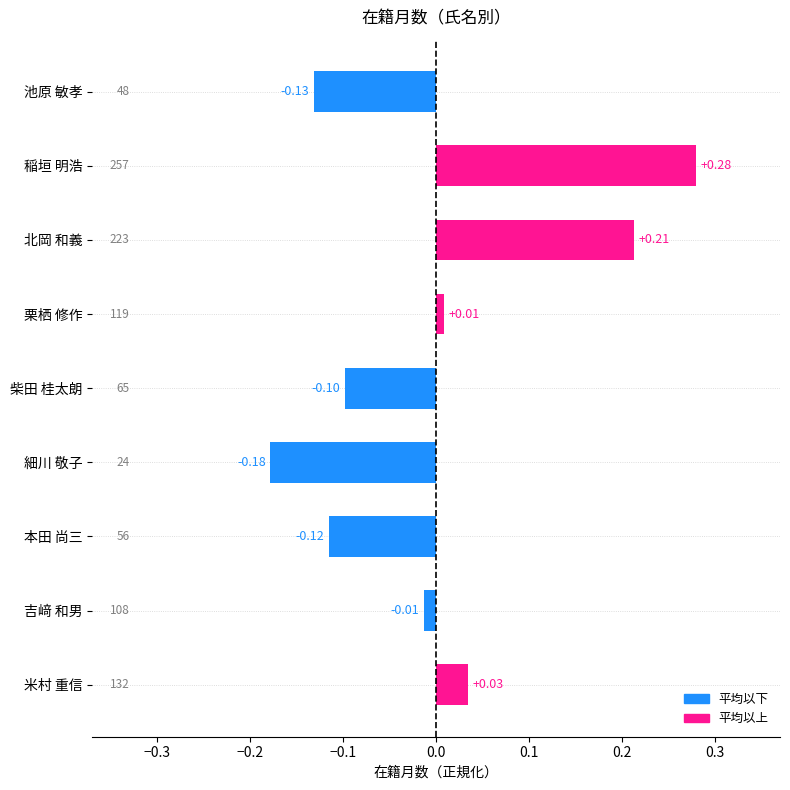

Between 栗栖 修作 and 稲垣 明浩, which is larger?

稲垣 明浩